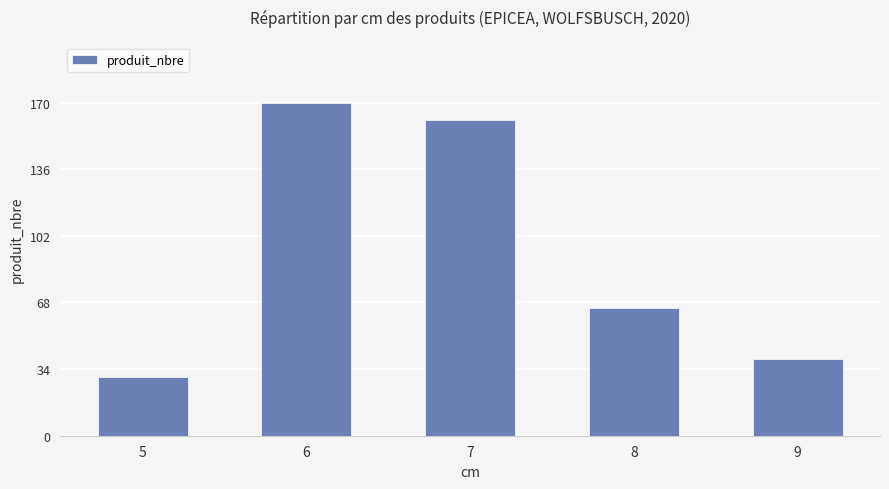

Reading right to left, what are all the values shown in this chart?

39	65	161	170	30